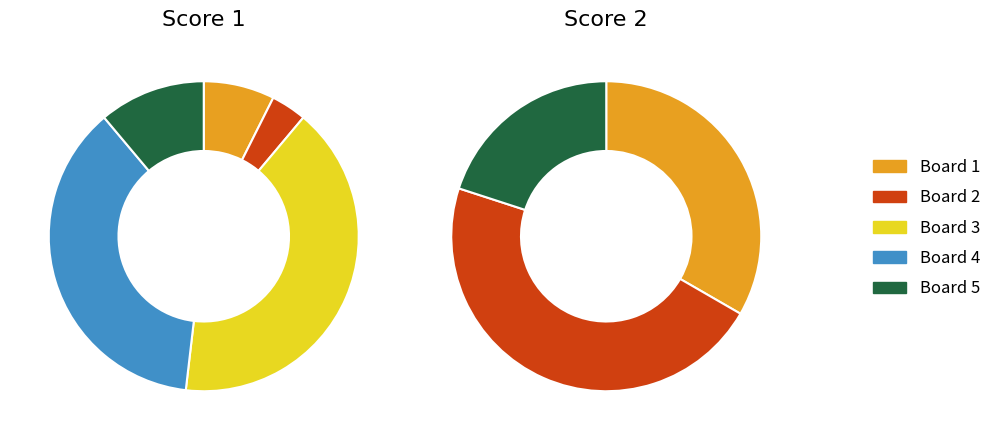

The 0 slice represents 1% of the pie. True or false?

False